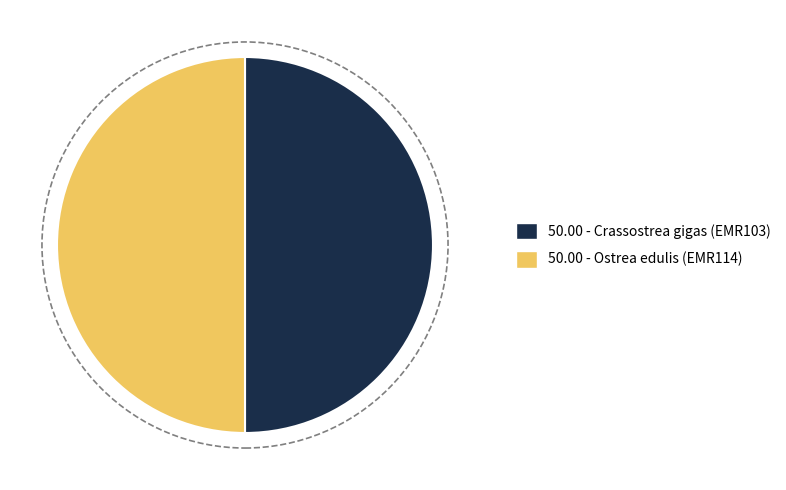

Count the number of slices in the pie.

2